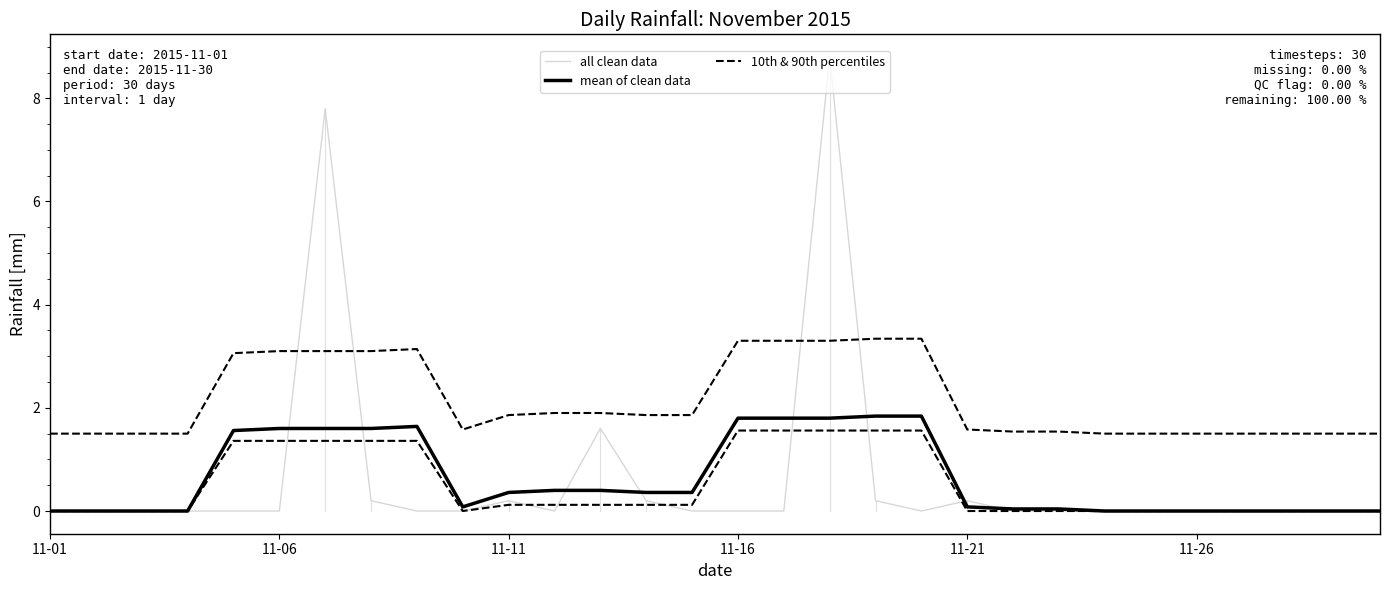

Between 16 and 29, which series saw the biggest shift?

mean of clean data